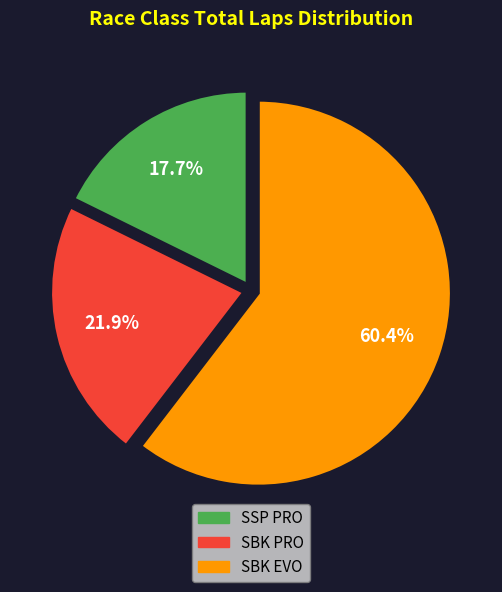

Is there a majority slice in this chart?

Yes